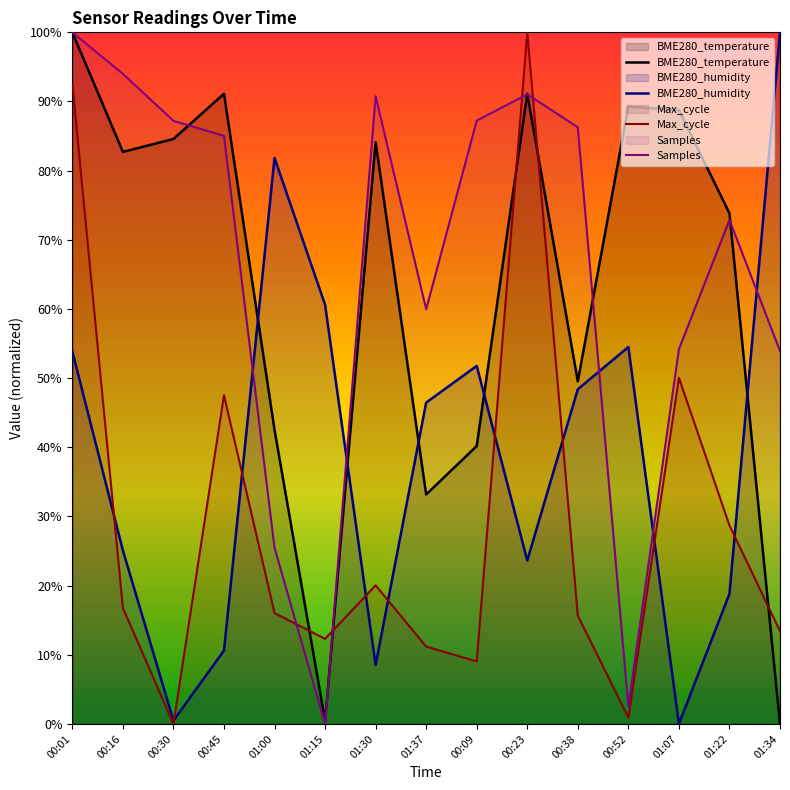

The value of Max_cycle at 00:52 is 0.9. True or false?

True